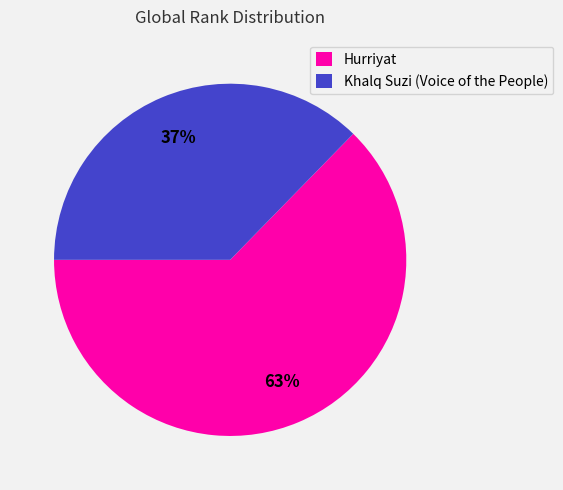

Which has a higher value, Hurriyat or Khalq Suzi (Voice of the People)?

Hurriyat